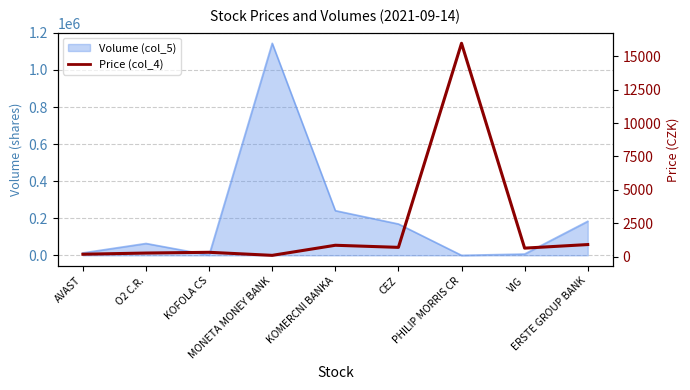

Rank the categories by value from lowest to highest.

MONETA MONEY BANK, AVAST, O2 C.R., KOFOLA CS, VIG, CEZ, KOMERCNI BANKA, ERSTE GROUP BANK, PHILIP MORRIS CR